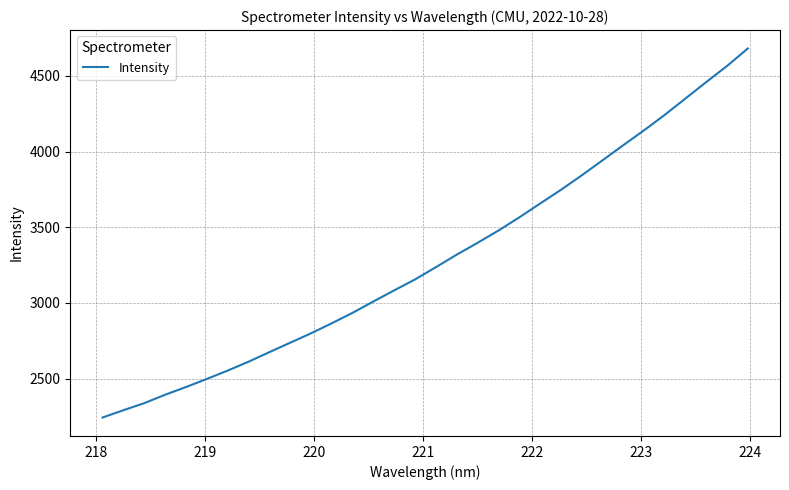

What is the greatest value displayed?

4680.4